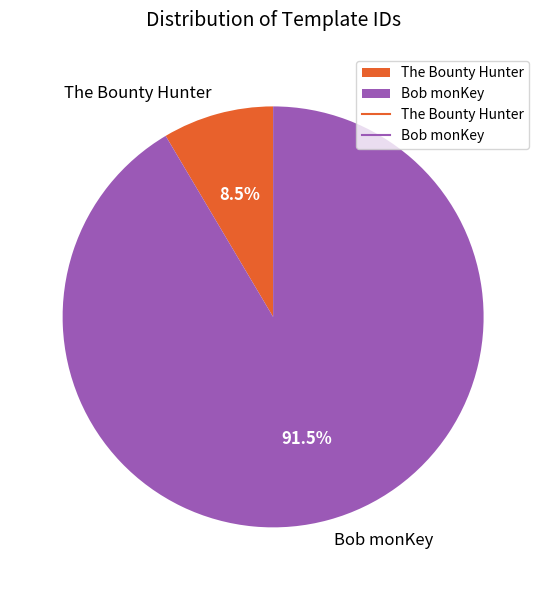

Which has a higher value, Bob monKey or The Bounty Hunter?

Bob monKey